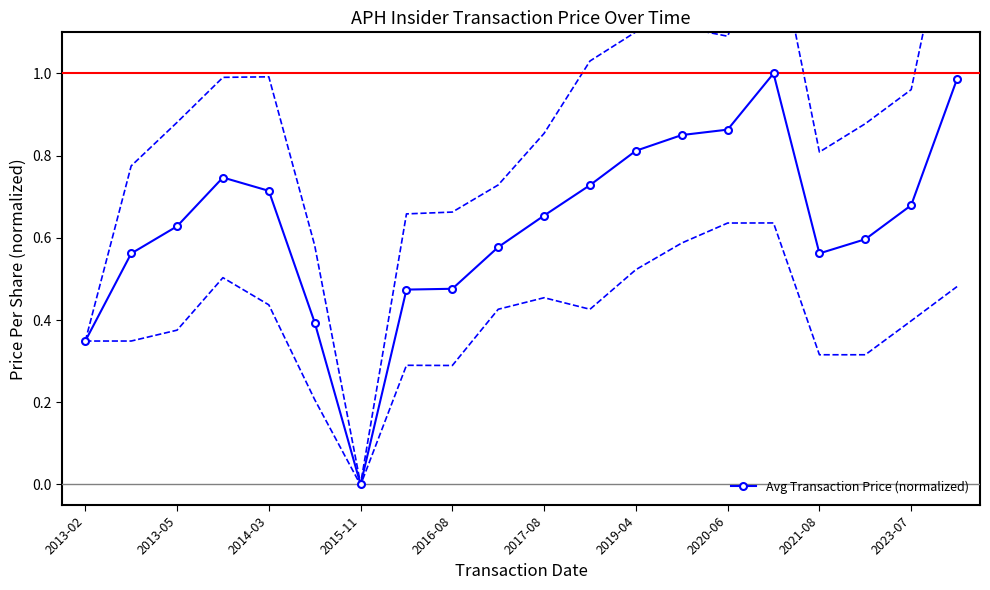

True or false: Avg Transaction Price (normalized) has more than 0 points higher than both neighbors.

True